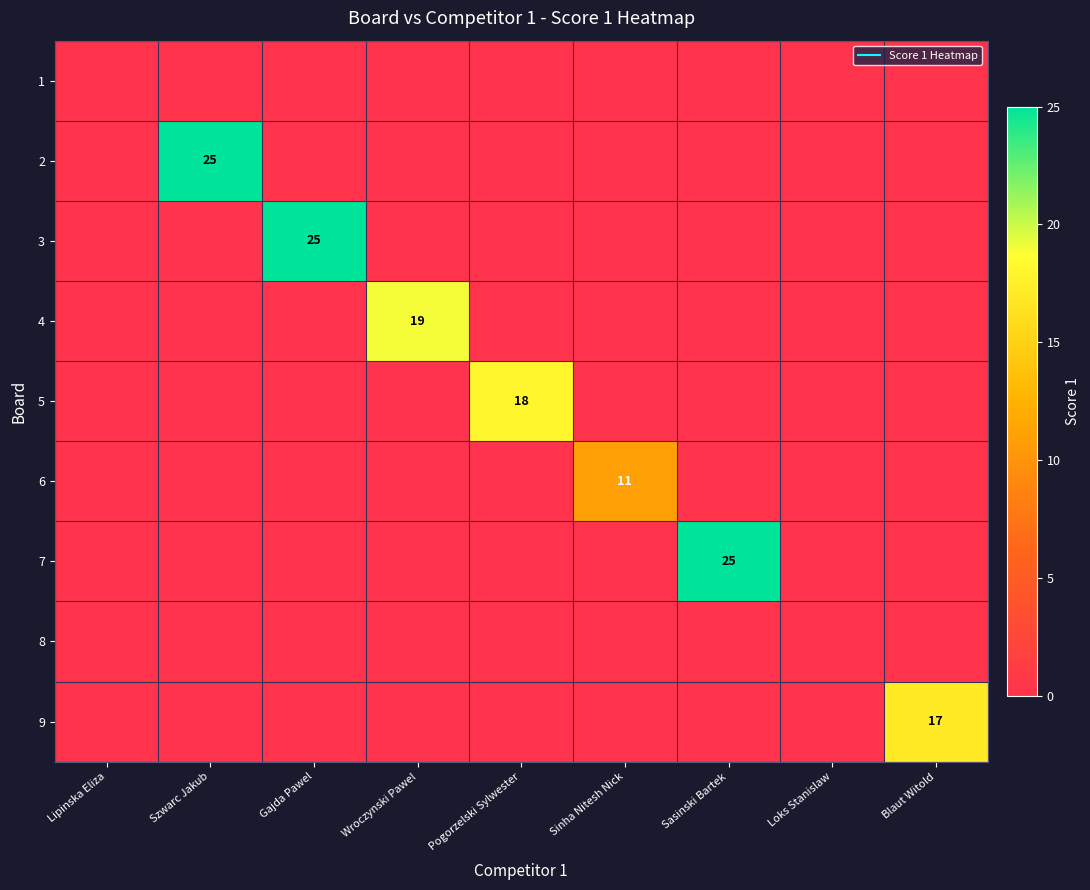

At how many categories does at least one series exceed 15?

6